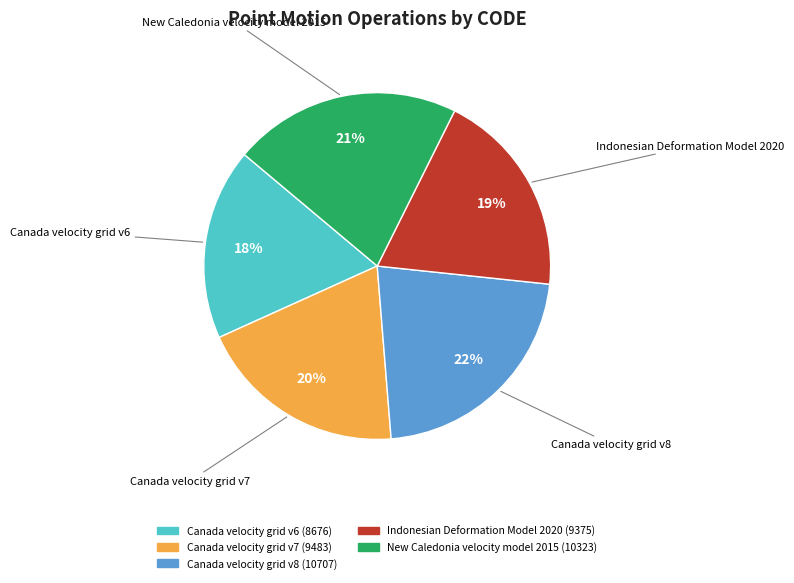

Do Canada velocity grid v7 and Canada velocity grid v8 together represent more than half of the pie?

No